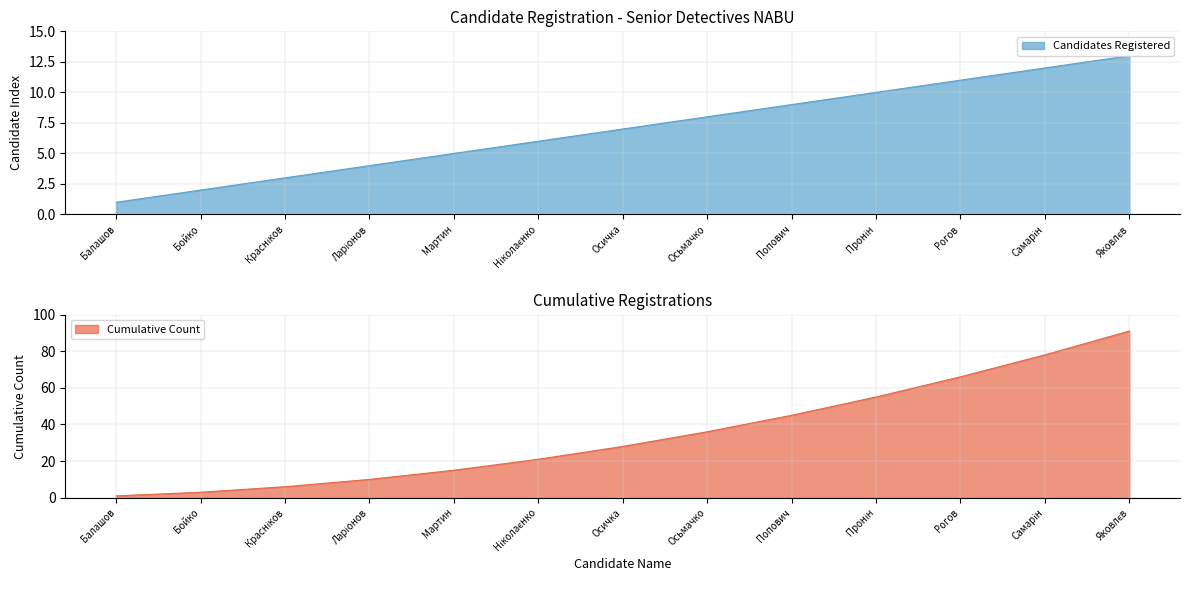

At which category is the sum across all series the highest?

Яковлєв